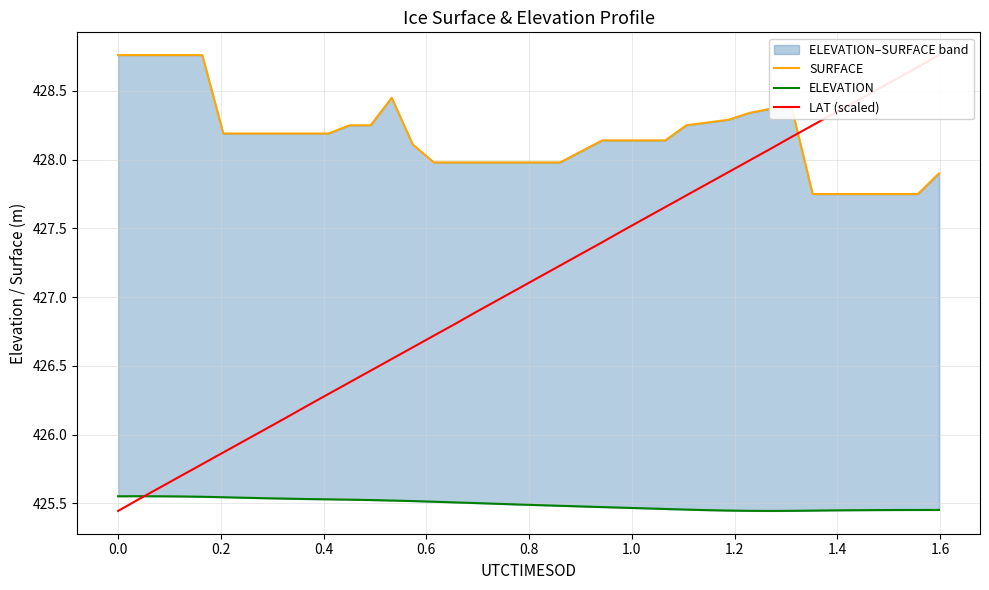

What is the lowest value of the LAT (scaled) series?

425.4